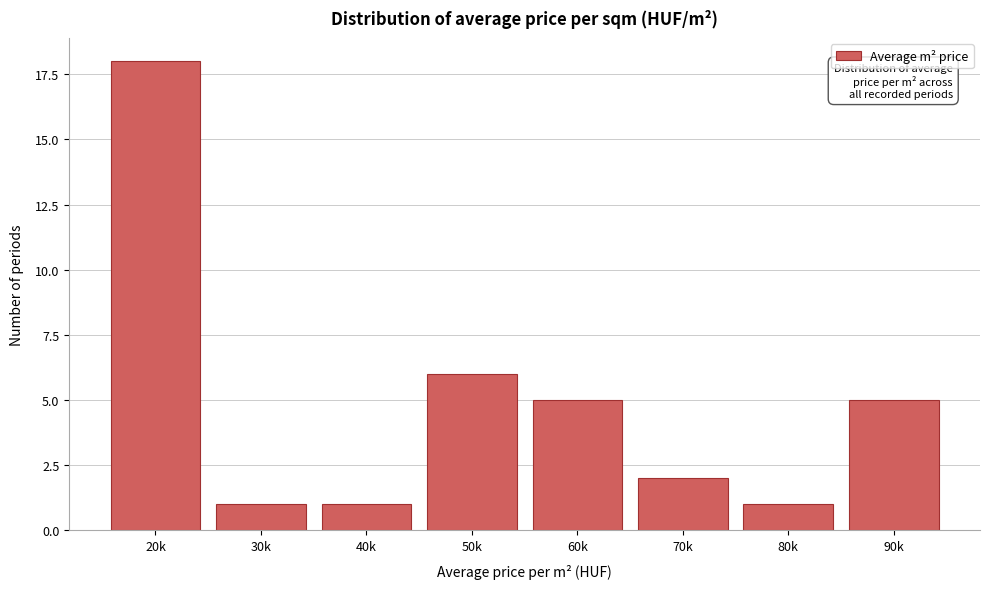

Reading right to left, what are all the values shown in this chart?

5	1	2	5	6	1	1	18